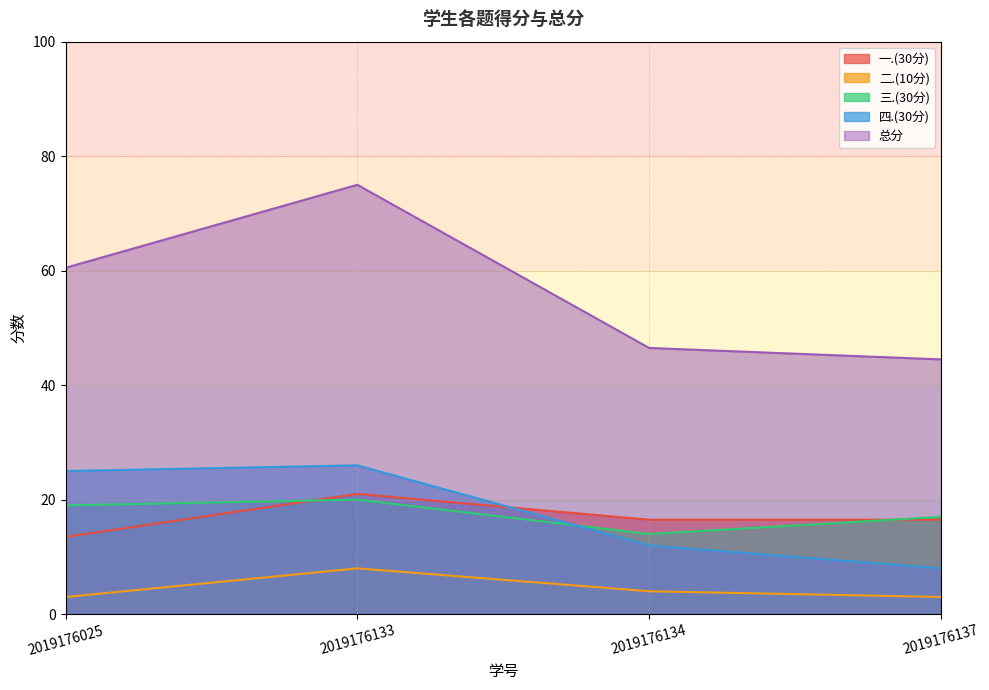

At 2019176137, list the series in order from largest to smallest.

总分, 三.(30分), 一.(30分), 四.(30分), 二.(10分)